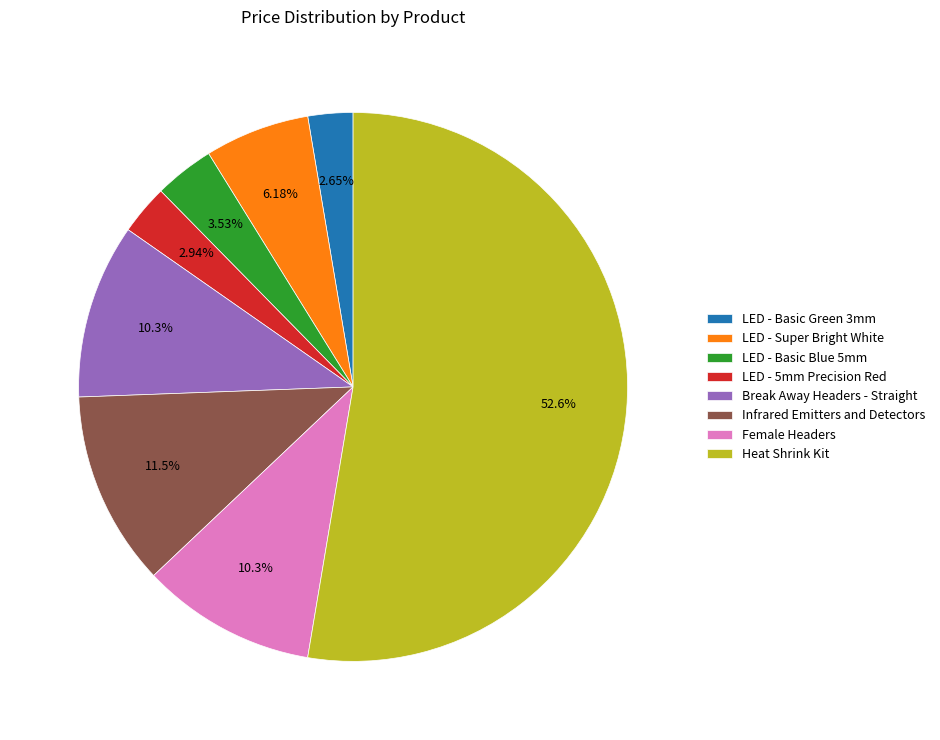

To the nearest percent, what portion does LED - Basic Green 3mm represent?

3%